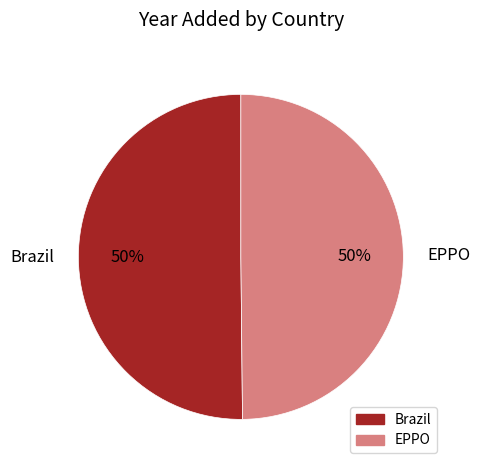

To the nearest percent, what portion does EPPO represent?

50%